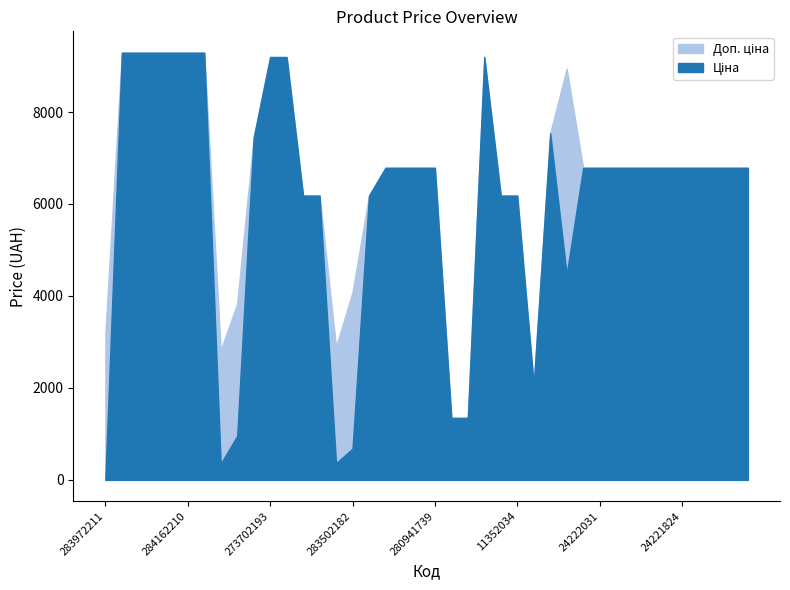

Is it true that Ціна equals 2963.6 at 24221757?

False